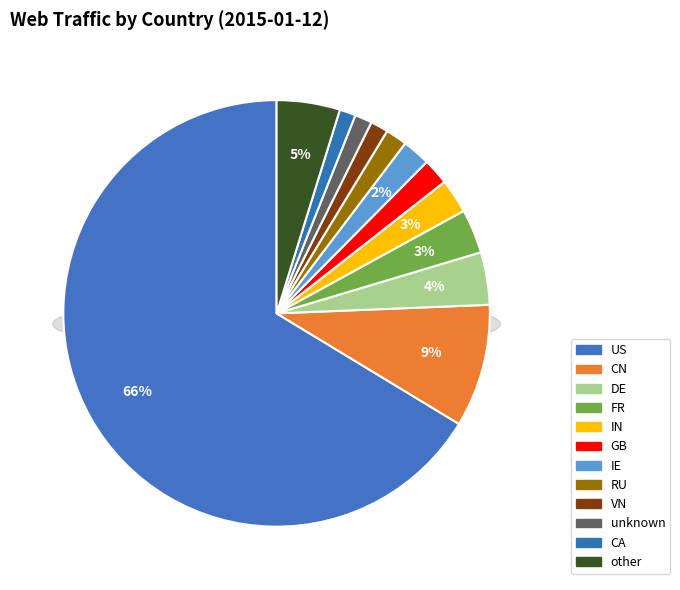

Combined, what portion of the pie is FR and VN?

4.7%